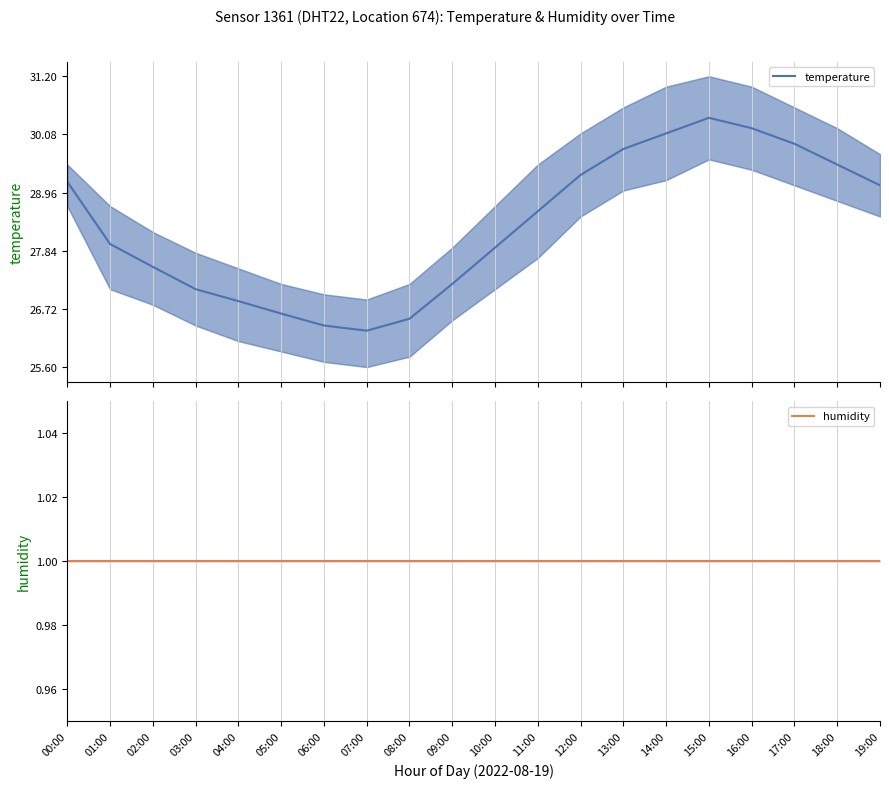

How many lines are shown in the chart?

2